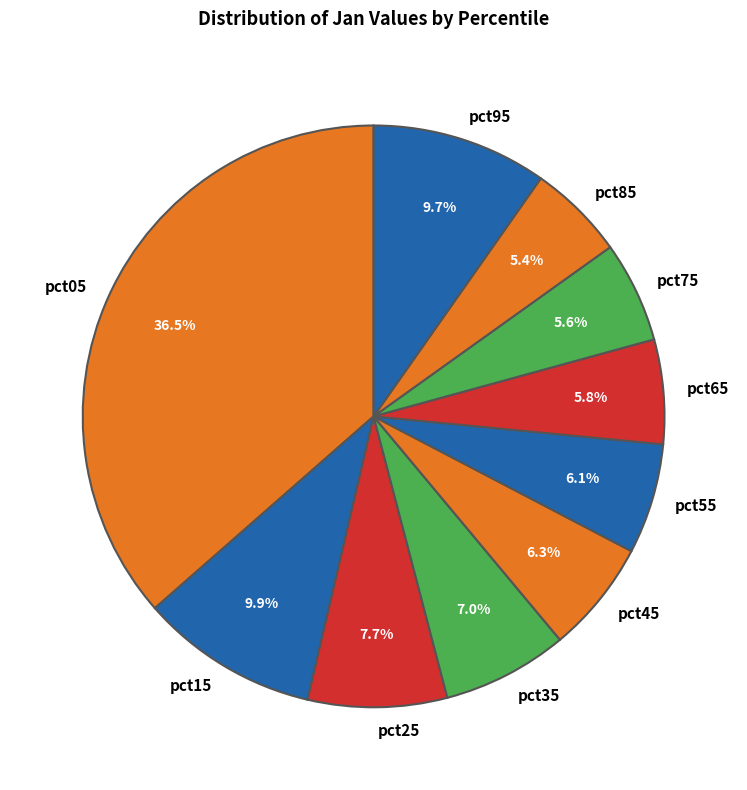

Count the number of slices in the pie.

10